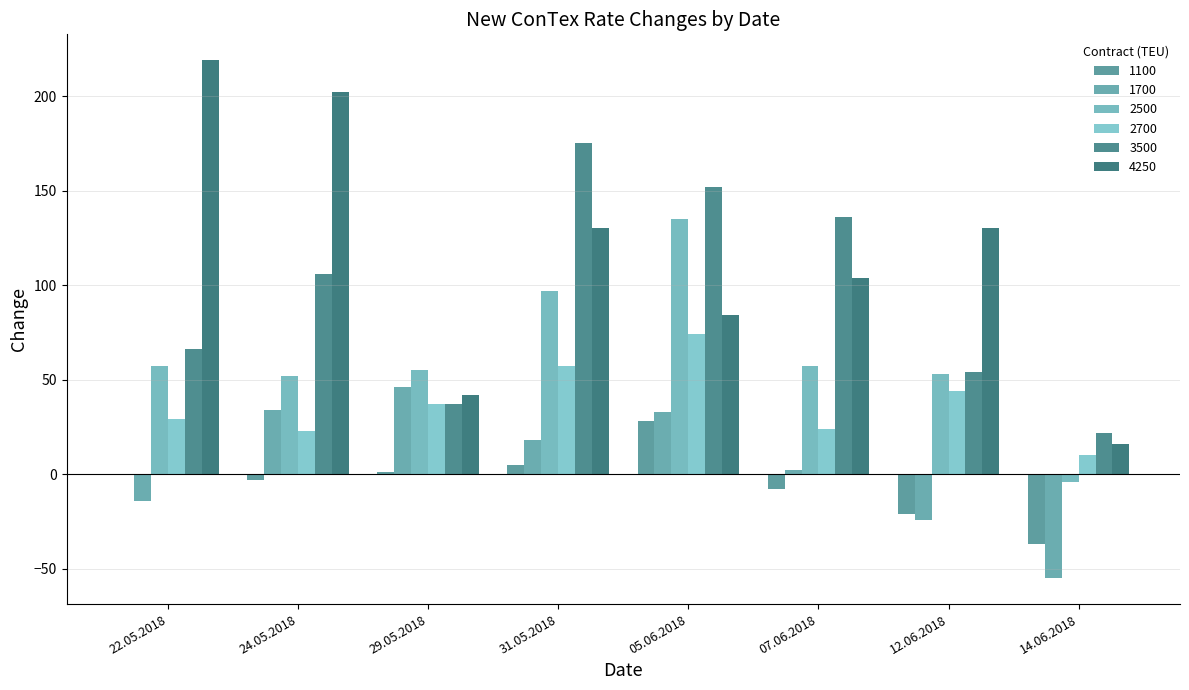

At which label does 1100 reach its peak?

05.06.2018